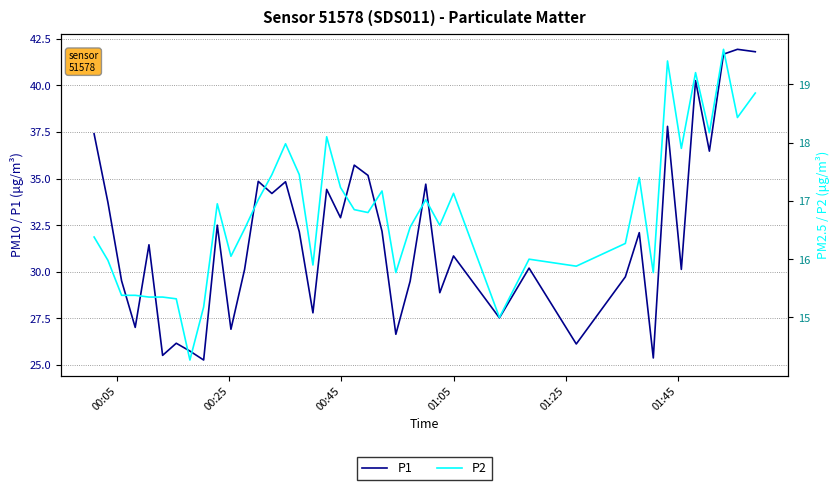

What is the highest value of the P1 series?

41.9